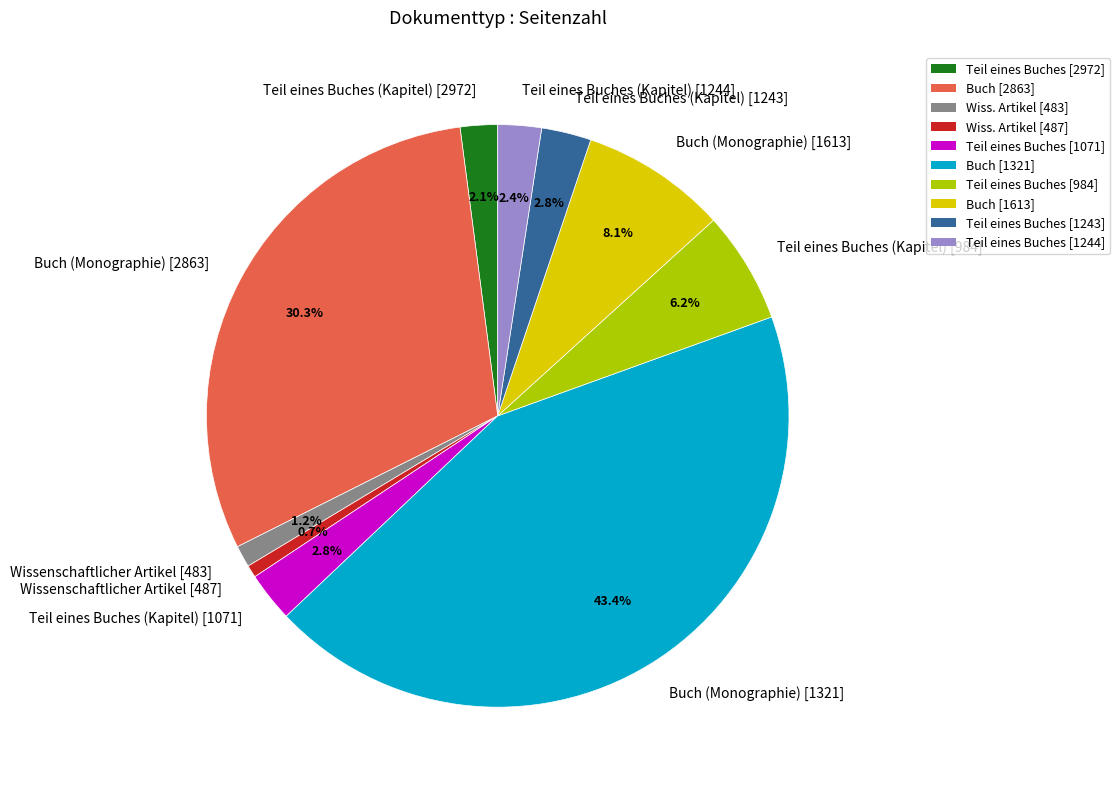

To the nearest percent, what is the average slice percentage?

10%